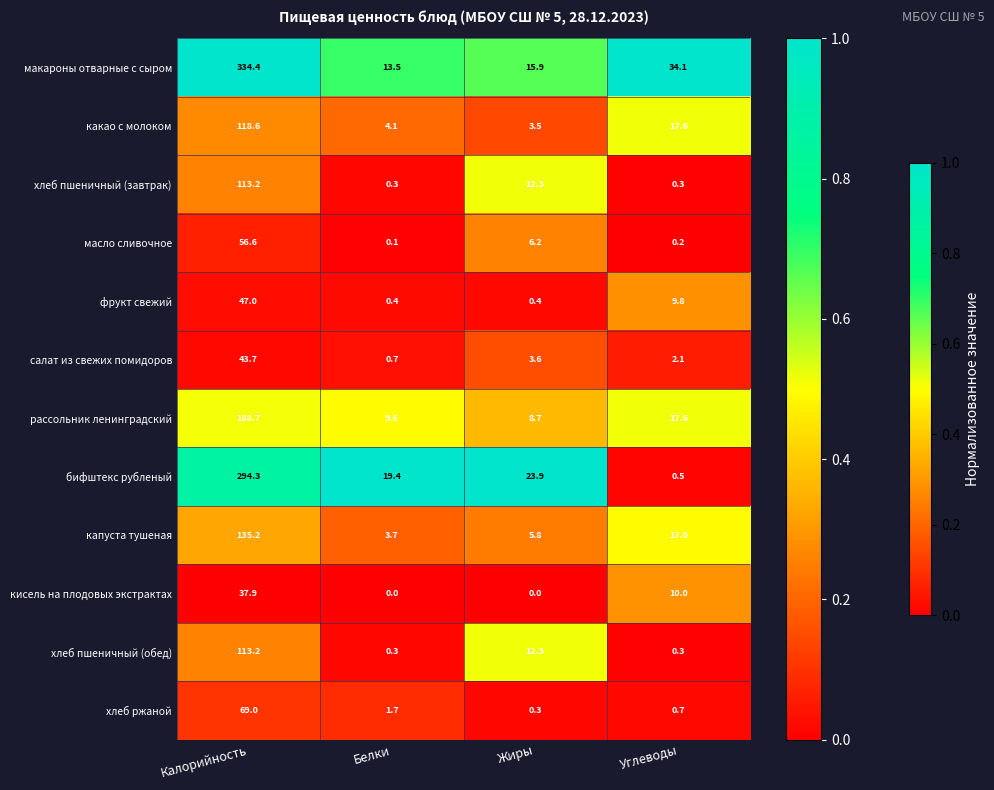

How many categories are shown in the chart?

4